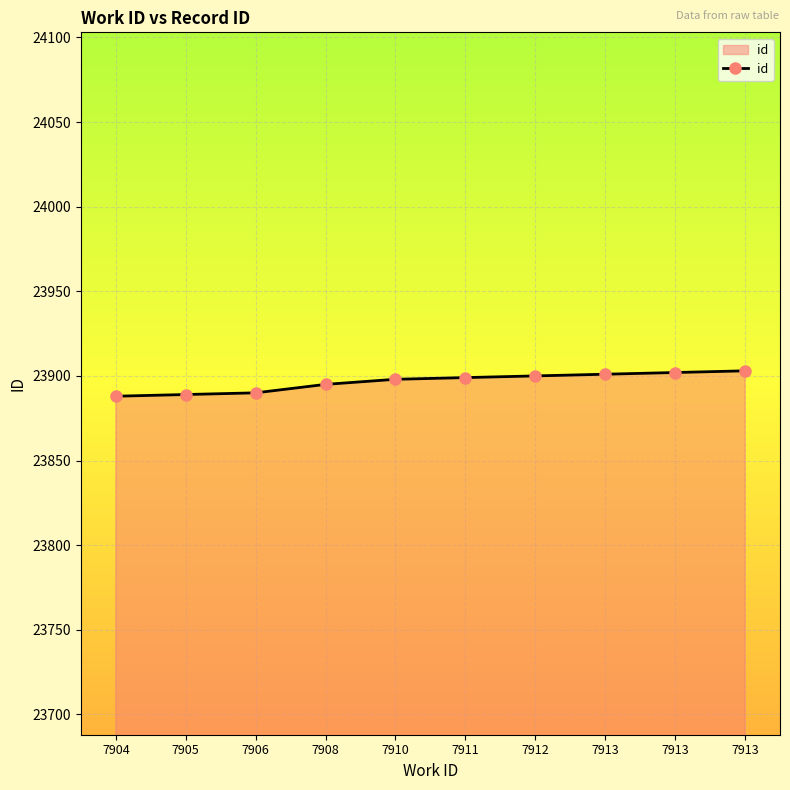

How many values are below 23899?

5